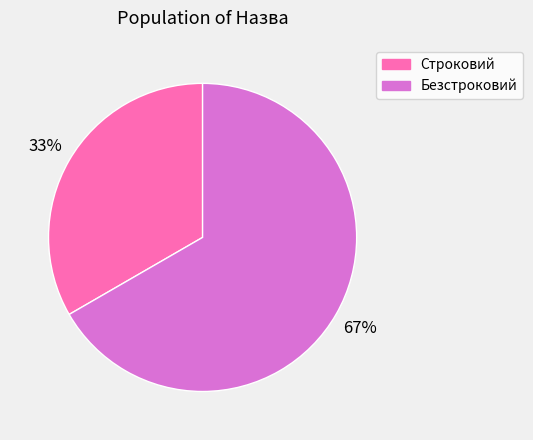

Is there any slice that represents more than half of the pie?

Yes